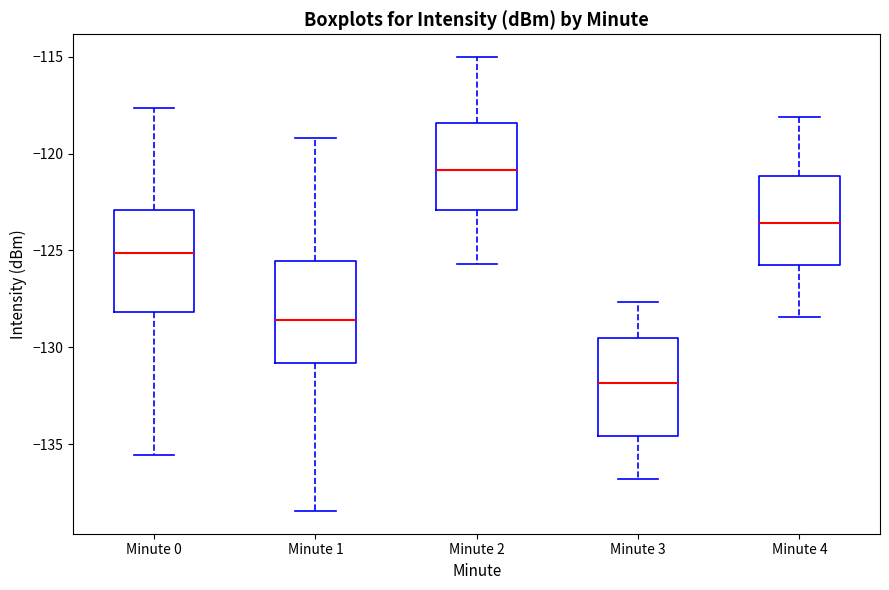

Which box has the lowest median line?

Minute 3